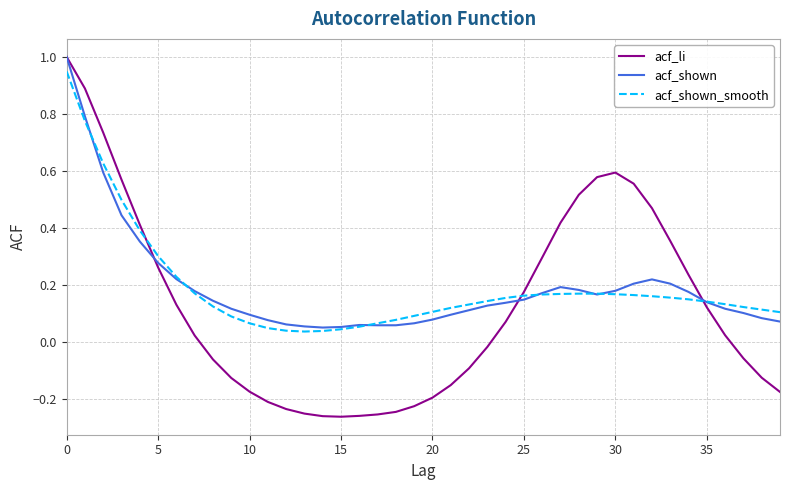

Which series has the widest spread of values?

acf_li